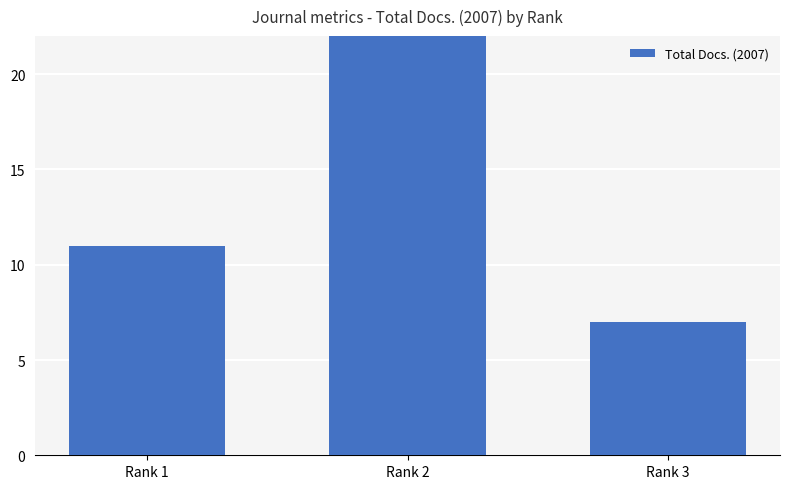

How many data points are less than 11?

1